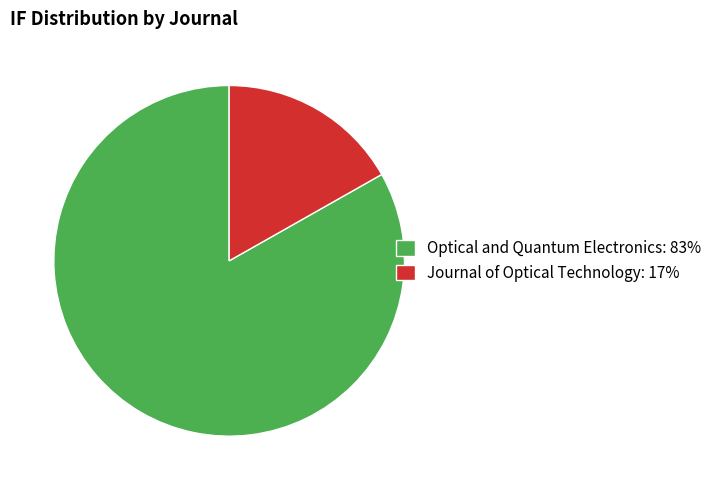

How many slices are in this pie chart?

2